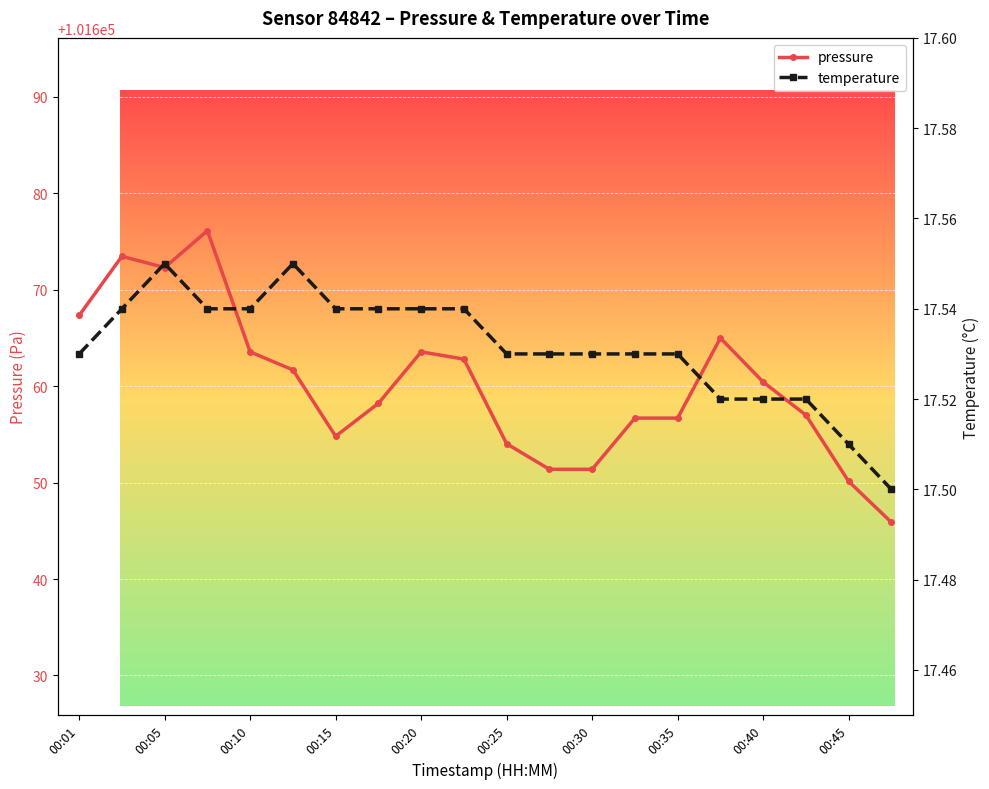

What position from the left is 00:20?

9